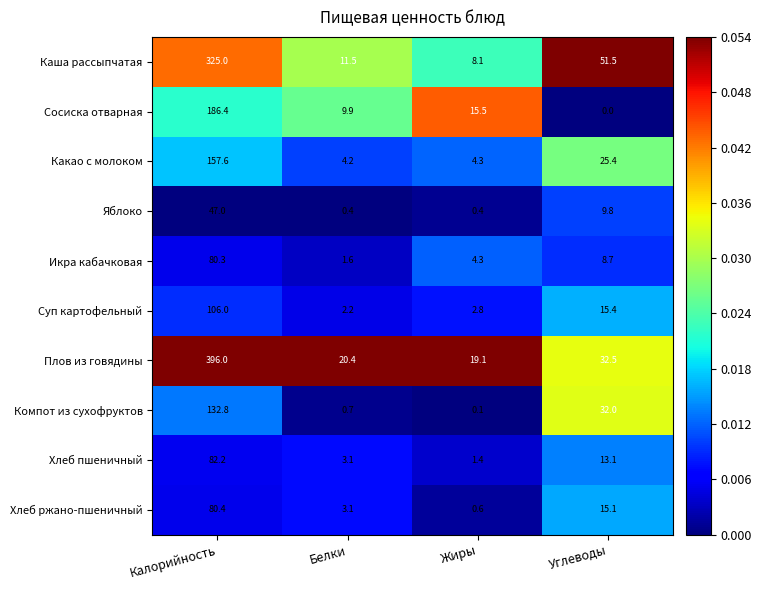

What is the maximum value shown in the chart?

396.0